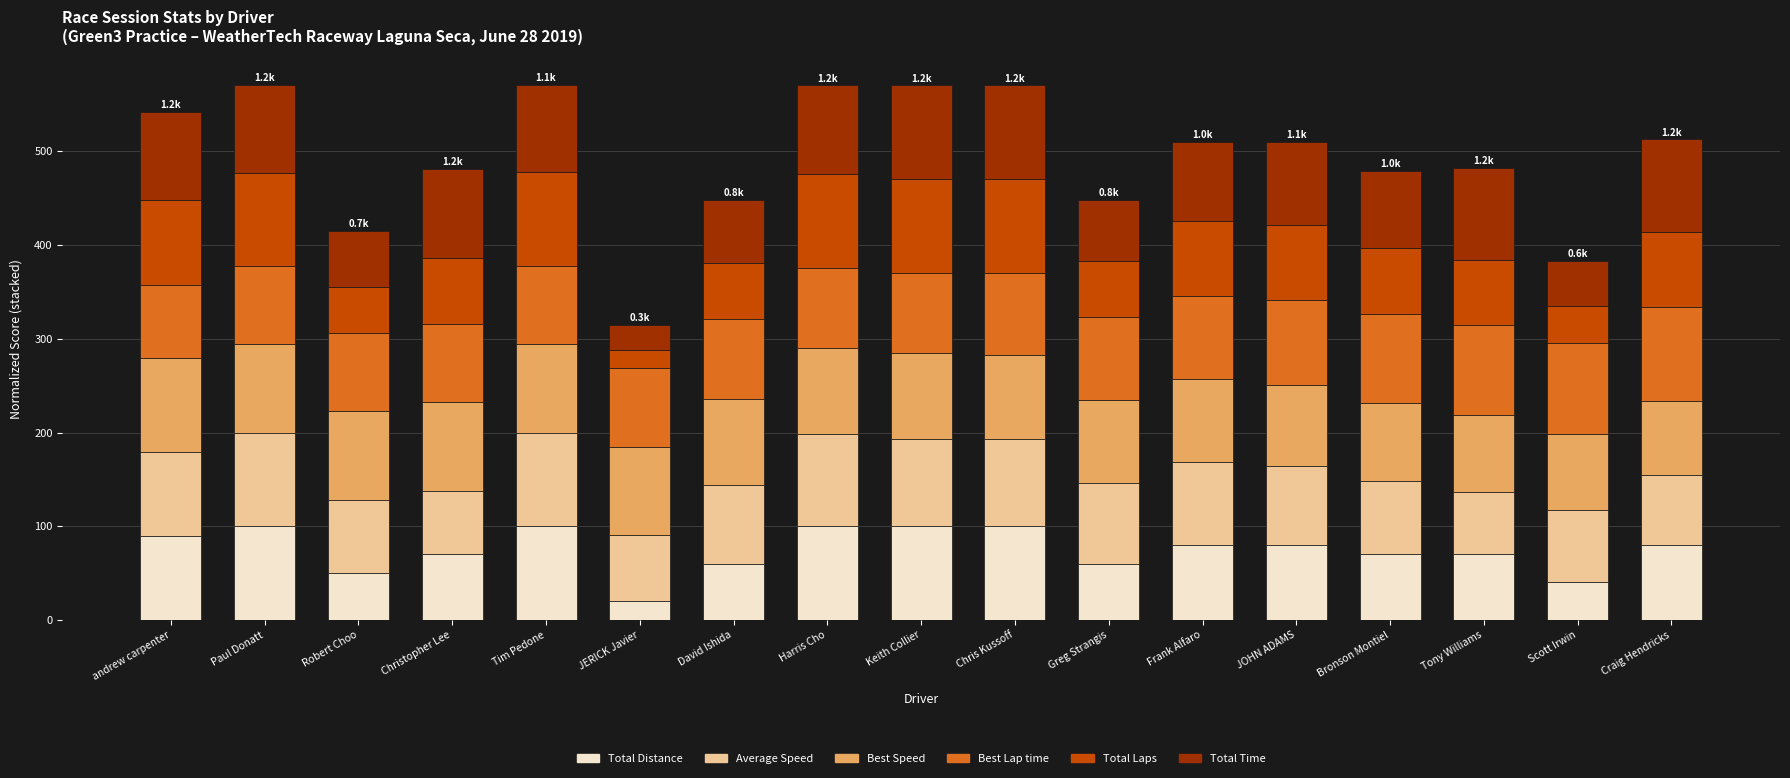

What is the difference between the second highest and minimum values in the Total Distance series?

80.0